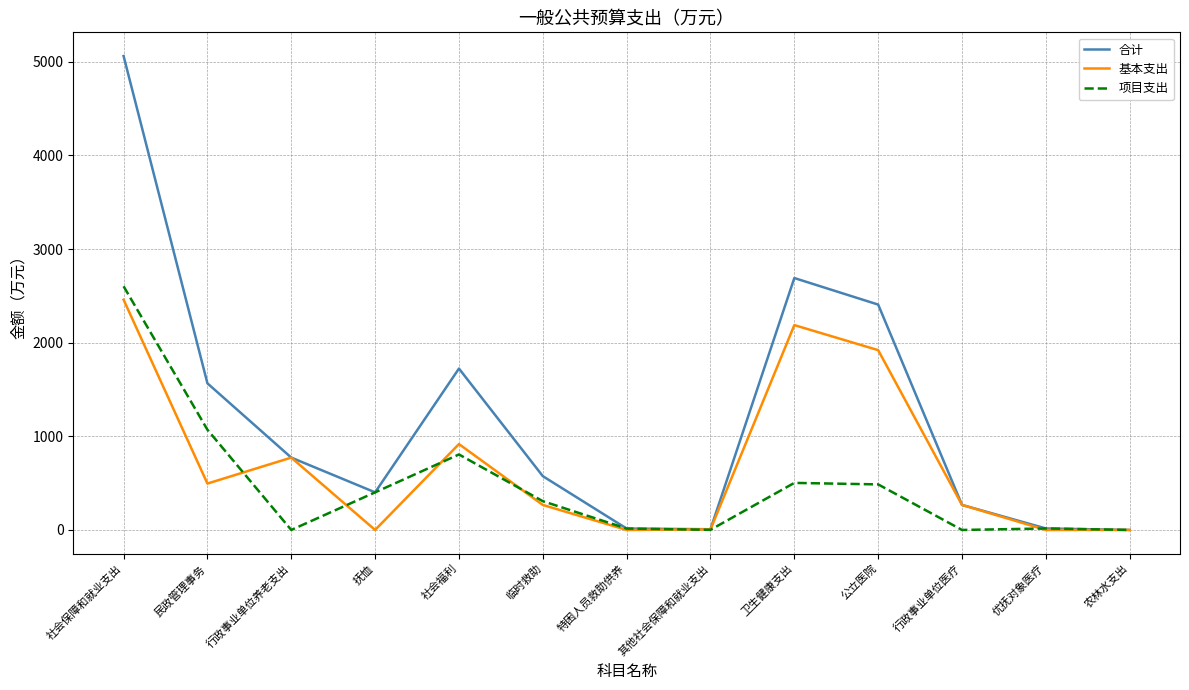

What is the sum of the 项目支出 values at 临时救助 and 社会福利?

1113.9